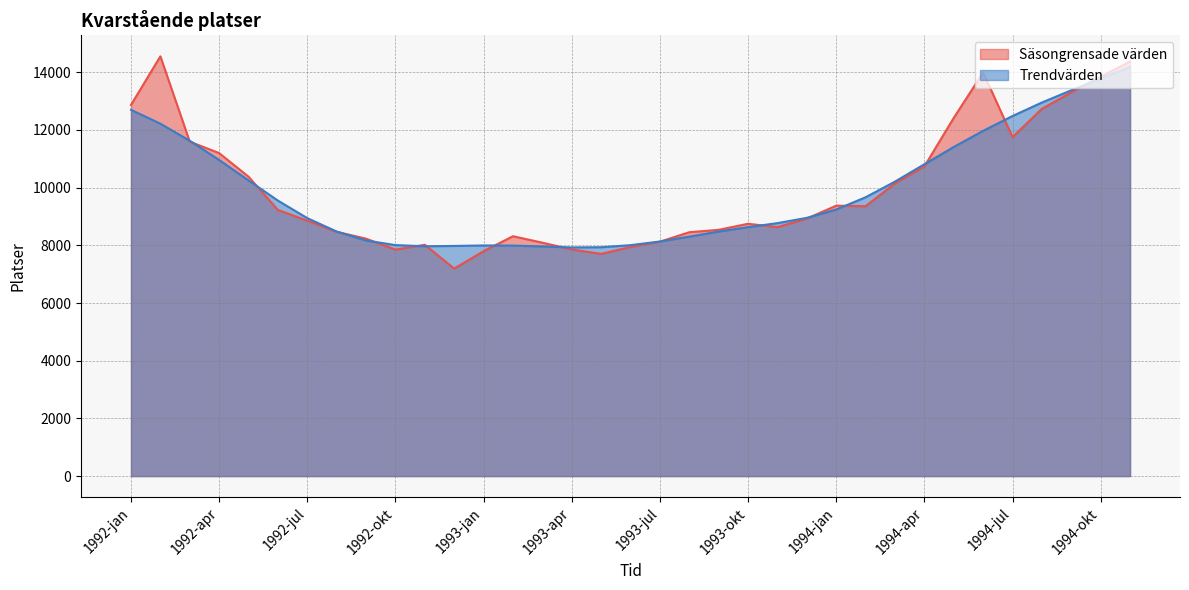

What is the greatest value displayed?

14553.3